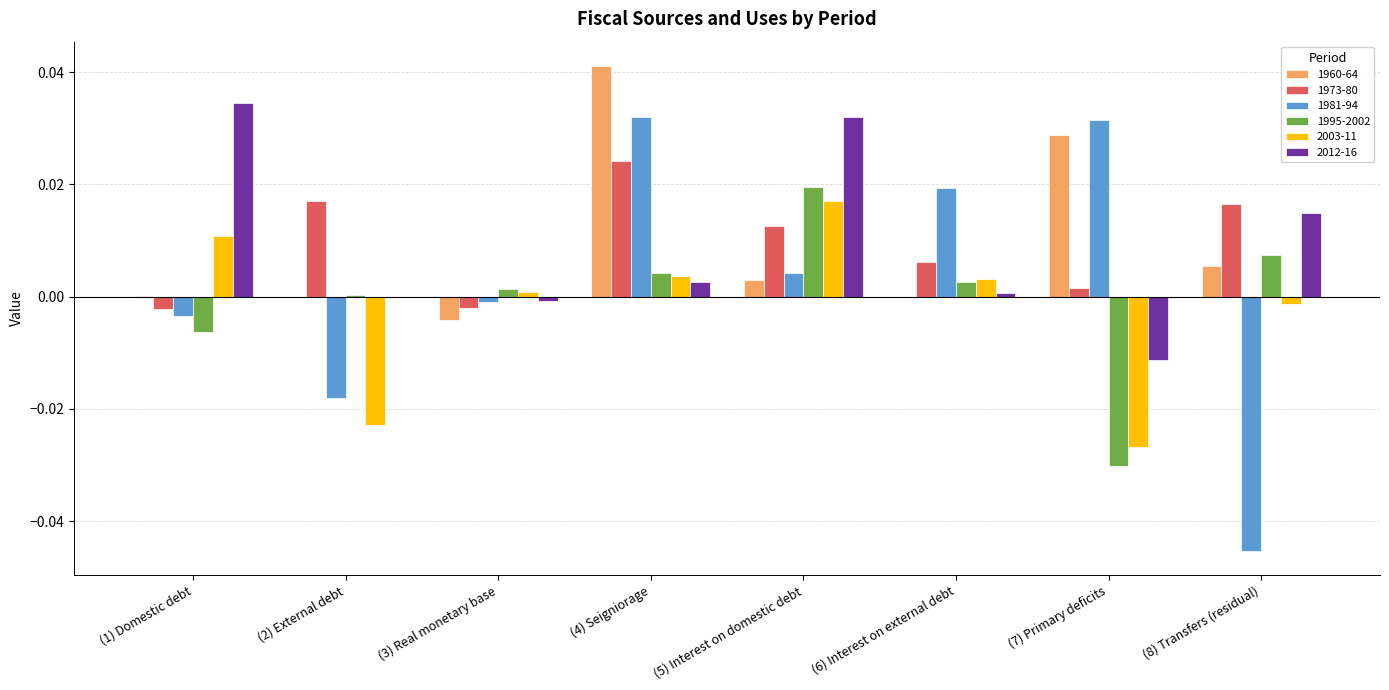

At which category is the sum across all series the highest?

(4) Seigniorage